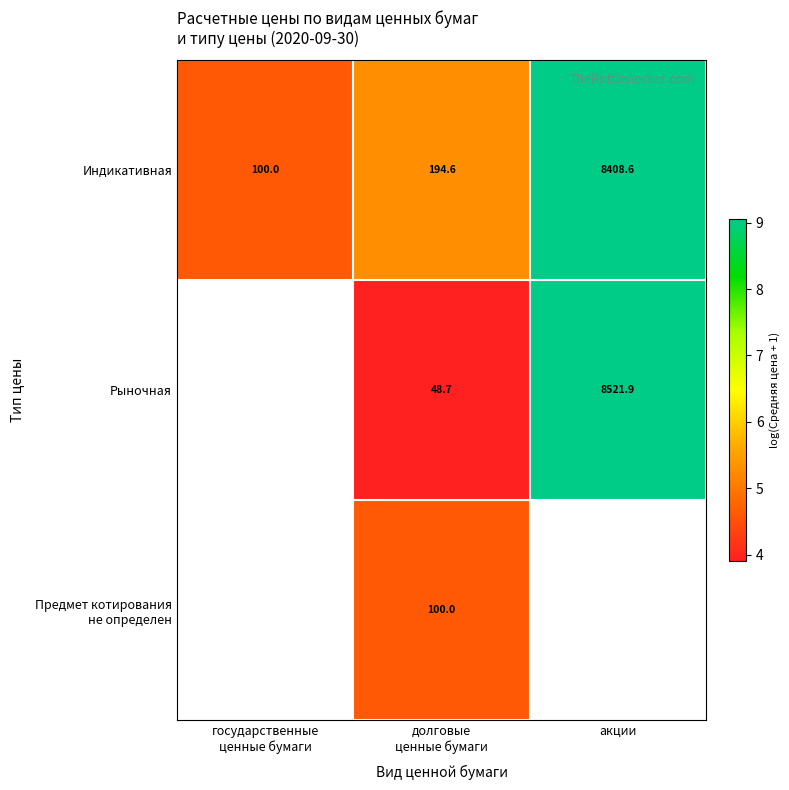

Is the value of Индикативная at государственные ценные бумаги greater than the value of Предмет котирования не определен at акции?

No